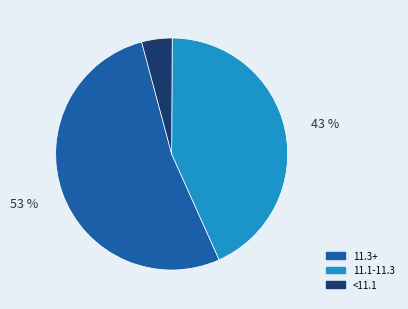

To the nearest percent, what is the average slice percentage?

33%